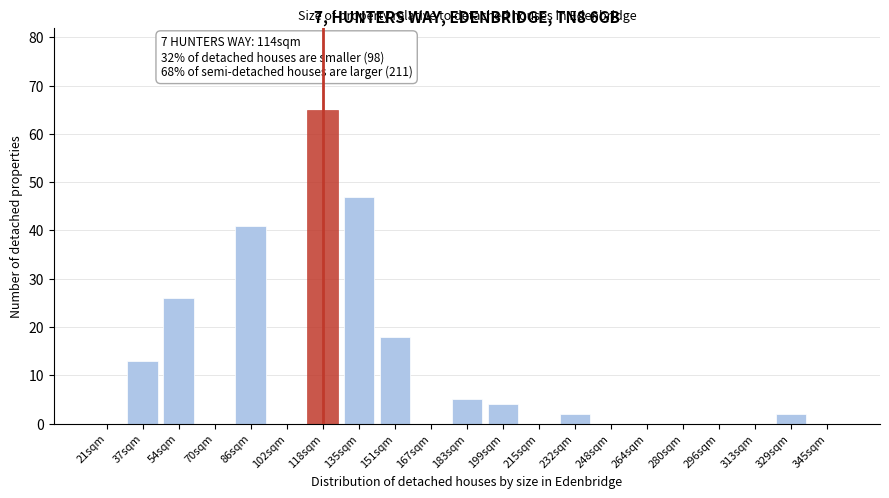

Reading left to right, extract all data points from this chart.

21sqm=0	37sqm=13	54sqm=26	70sqm=0	86sqm=41	102sqm=0	118sqm=65	135sqm=47	151sqm=18	167sqm=0	183sqm=5	199sqm=4	215sqm=0	232sqm=2	248sqm=0	264sqm=0	280sqm=0	296sqm=0	313sqm=0	329sqm=2	345sqm=0